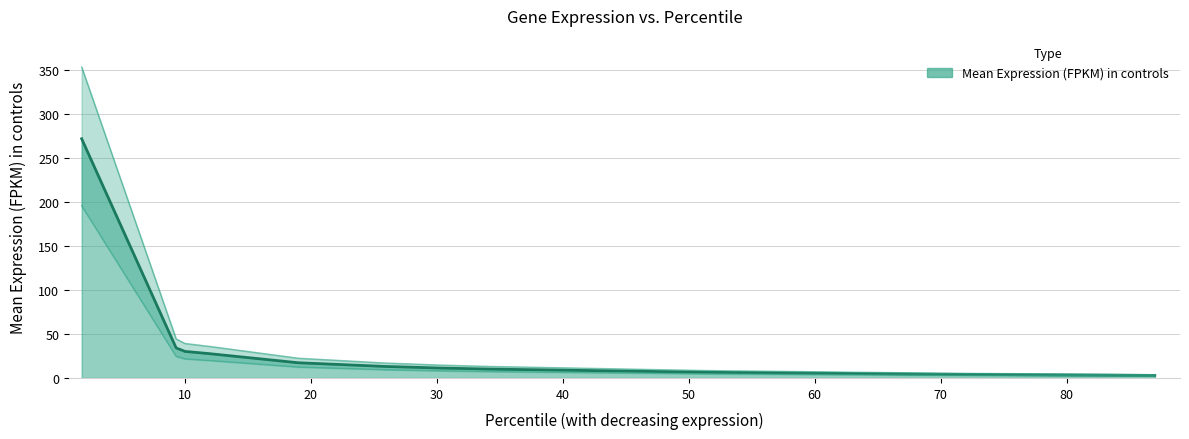

What is the difference between the values at 72.0 and 30.0?

7.3